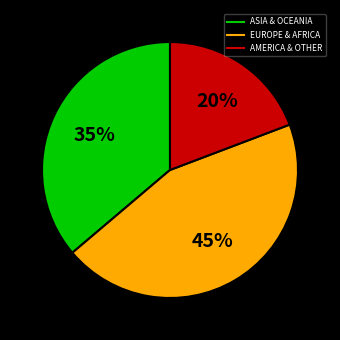

Is there a majority slice in this chart?

No